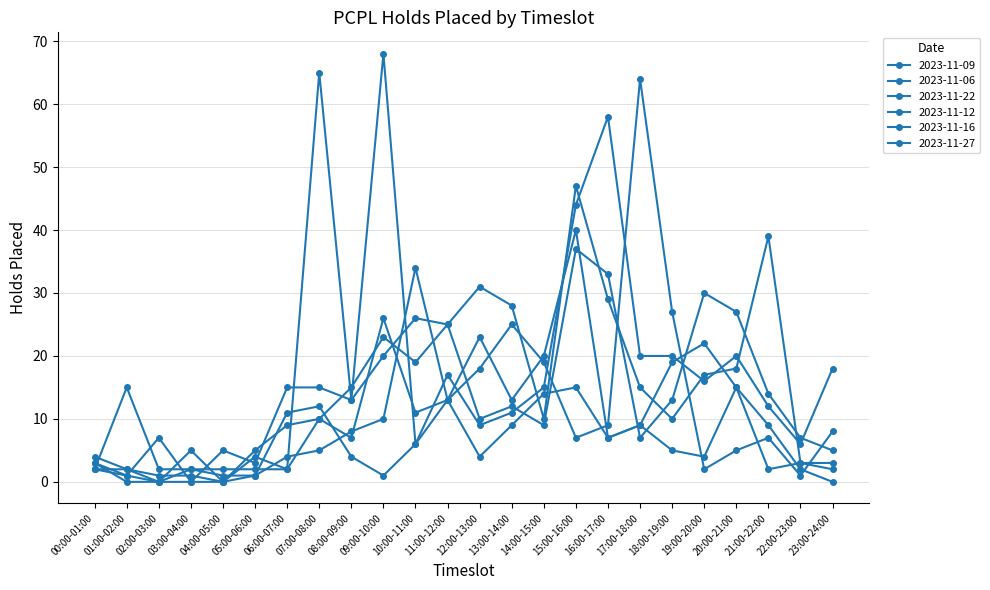

True or false: 2023-11-09 has more than 1 interior local peaks.

True